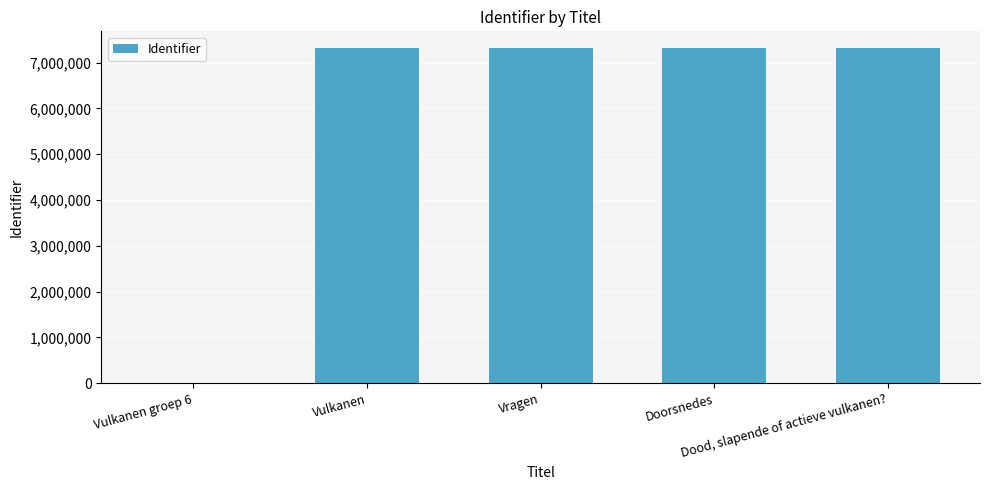

What is the maximum value shown in the chart?

7317944